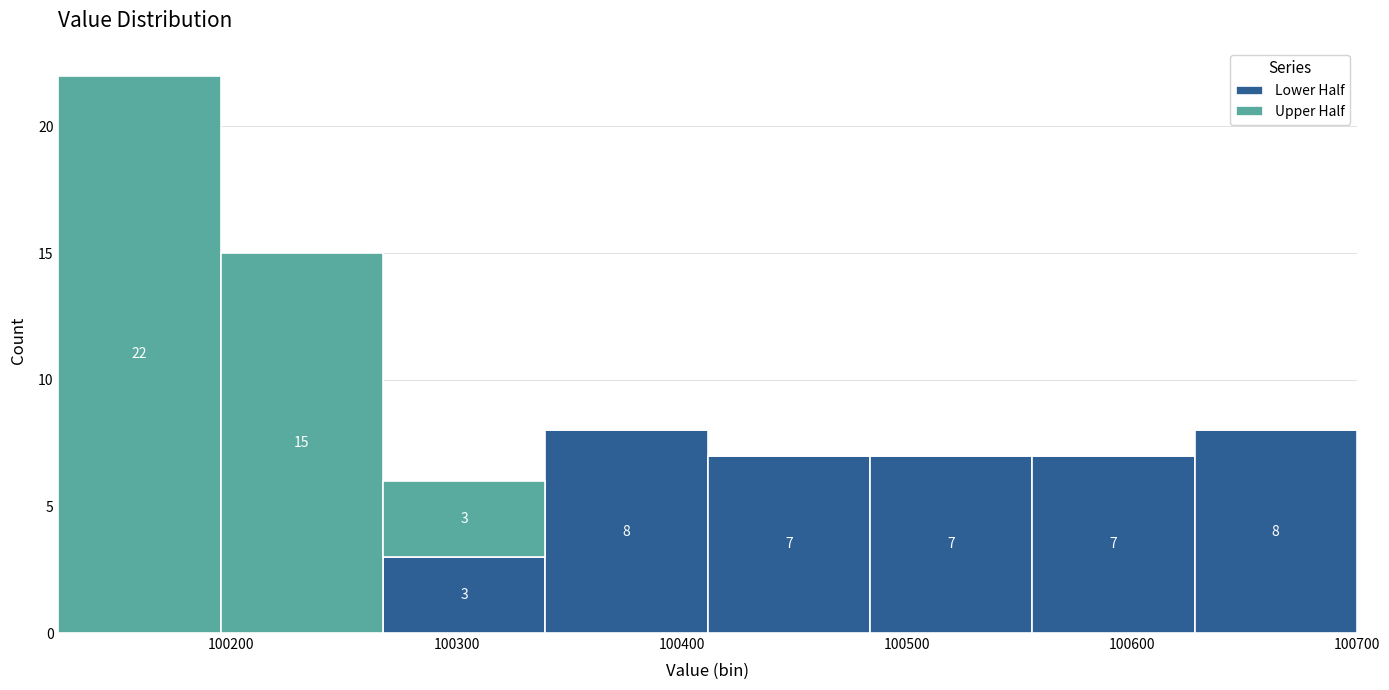

Which range on the x-axis has the tallest stacked bar (by total height)?

100120 to 100200